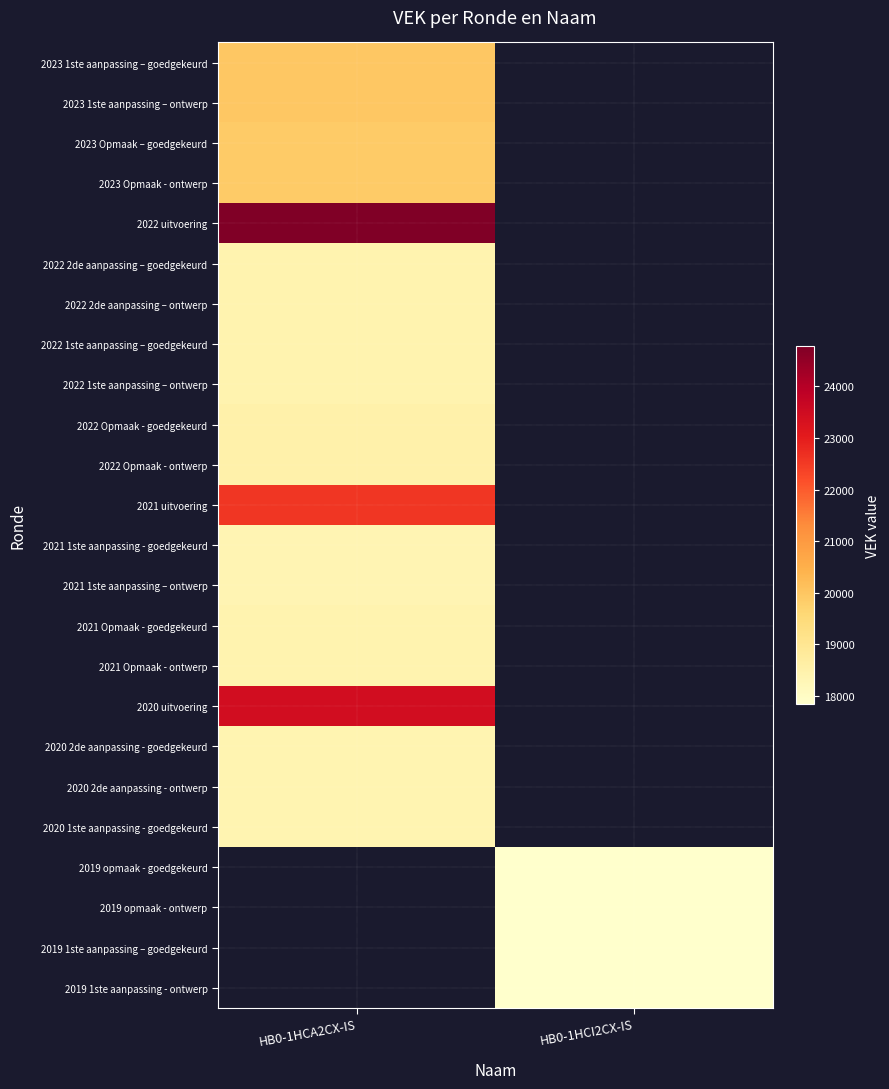

The 2019 1ste aanpassing – goedgekeurd series shows 12389.3 at HB0-1HCI2CX-IS. True or false?

False